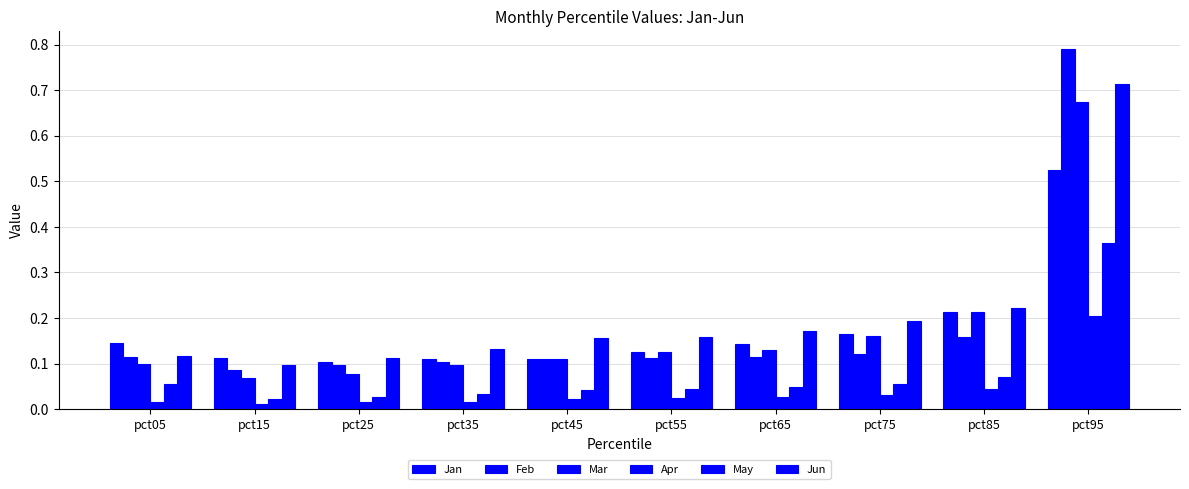

Count the Feb values in the range 0 to 1.

10